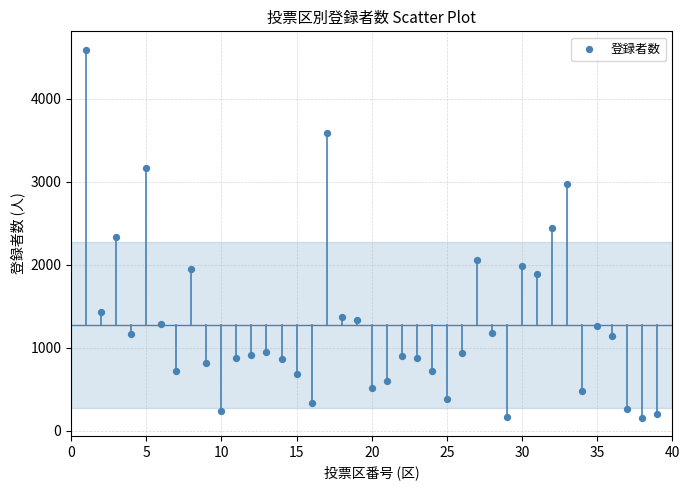

What is the range of X values (max minus min)?

38